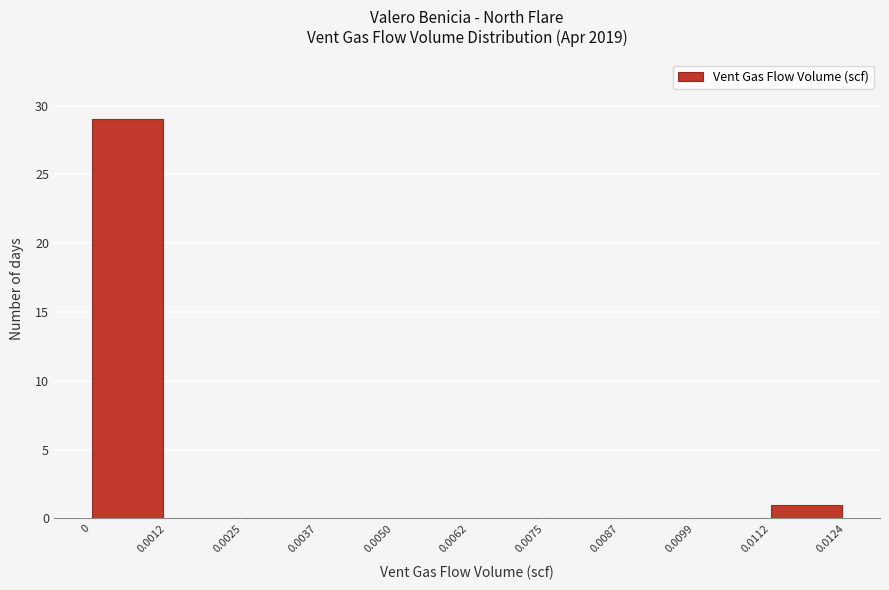

Reading left to right, list every bar in this chart as the range it spans on the x-axis followed by its height. The values are not printed on the chart, so give them approximately, as read against the axis.

0 to 0.0012: 29
0.0012 to 0.0025: 0
0.0025 to 0.0037: 0
0.0037 to 0.0050: 0
0.0050 to 0.0062: 0
0.0062 to 0.0075: 0
0.0075 to 0.0087: 0
0.0087 to 0.0099: 0
0.0099 to 0.0112: 0
0.0112 to 0.0124: 1